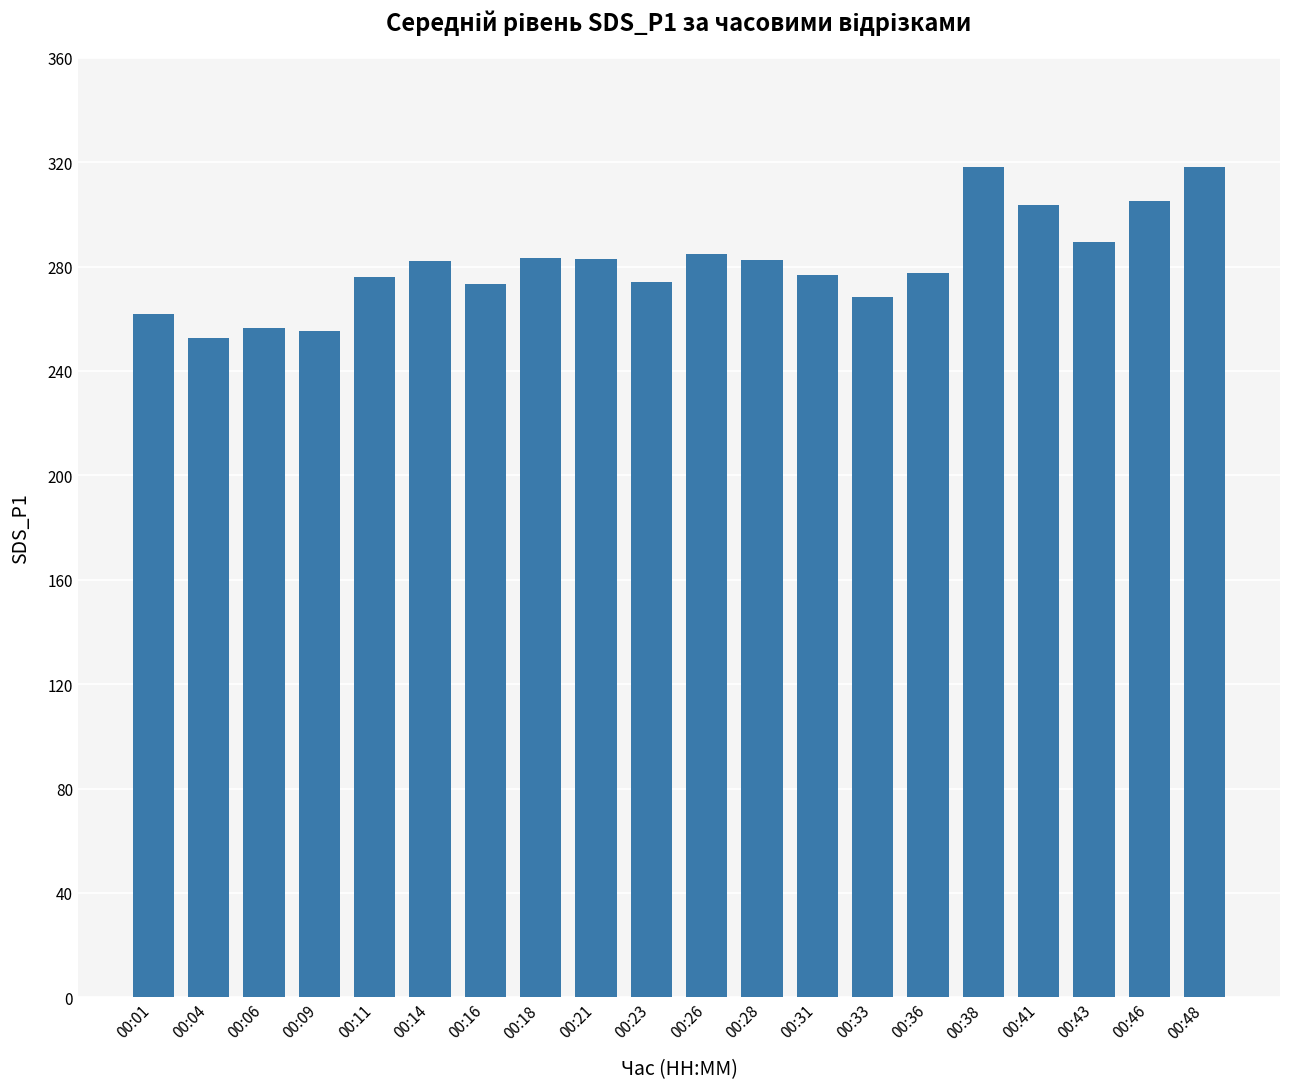

Approximately how many times larger is the value at 00:31 compared to 00:36?

1.0